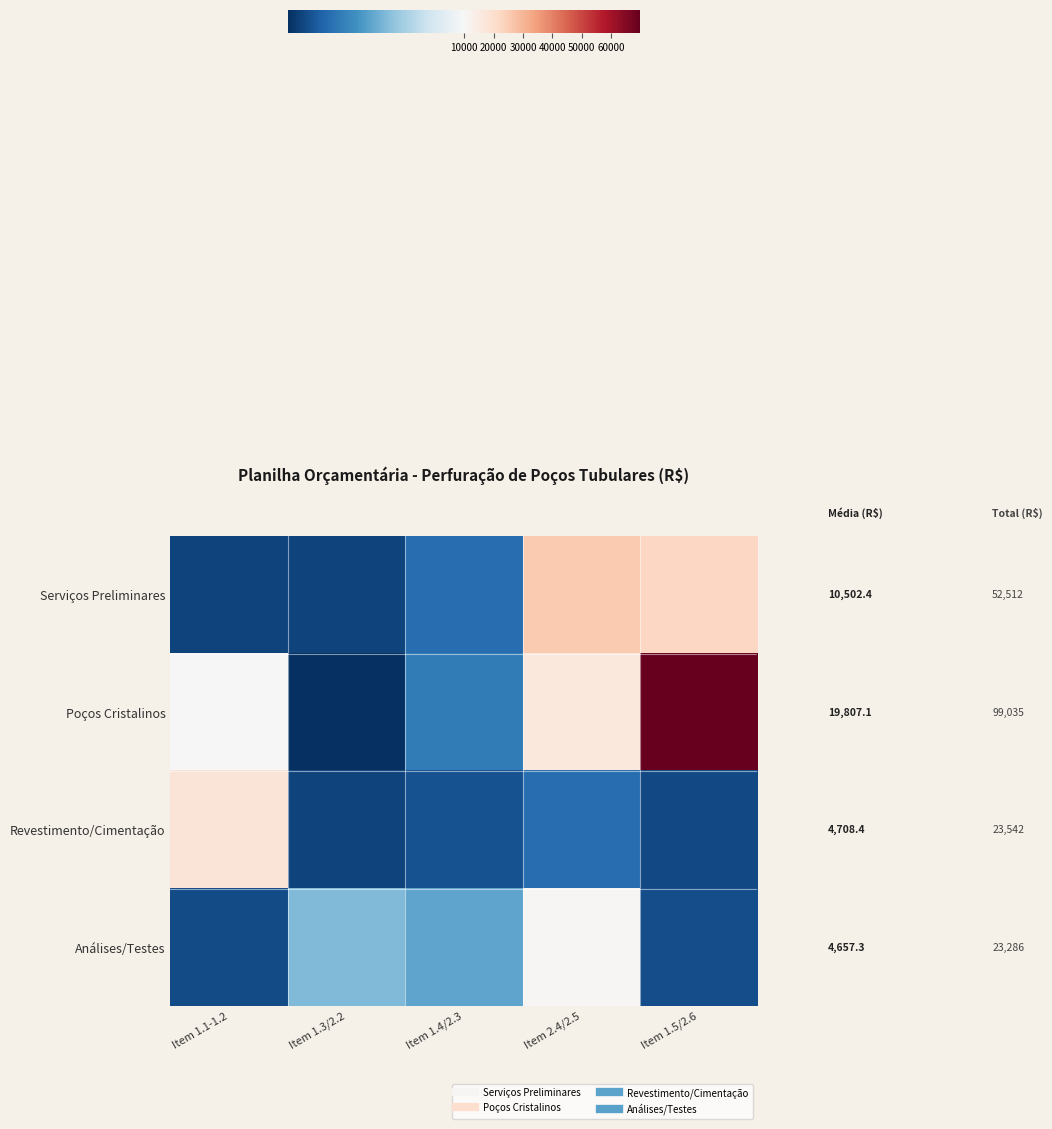

What is the minimum value shown in the chart?

164.1